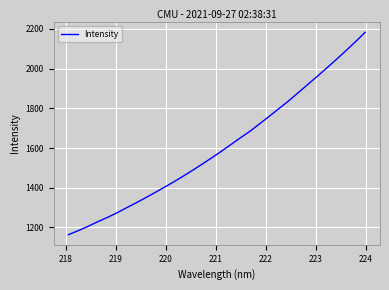

What is the greatest value displayed?

2182.7